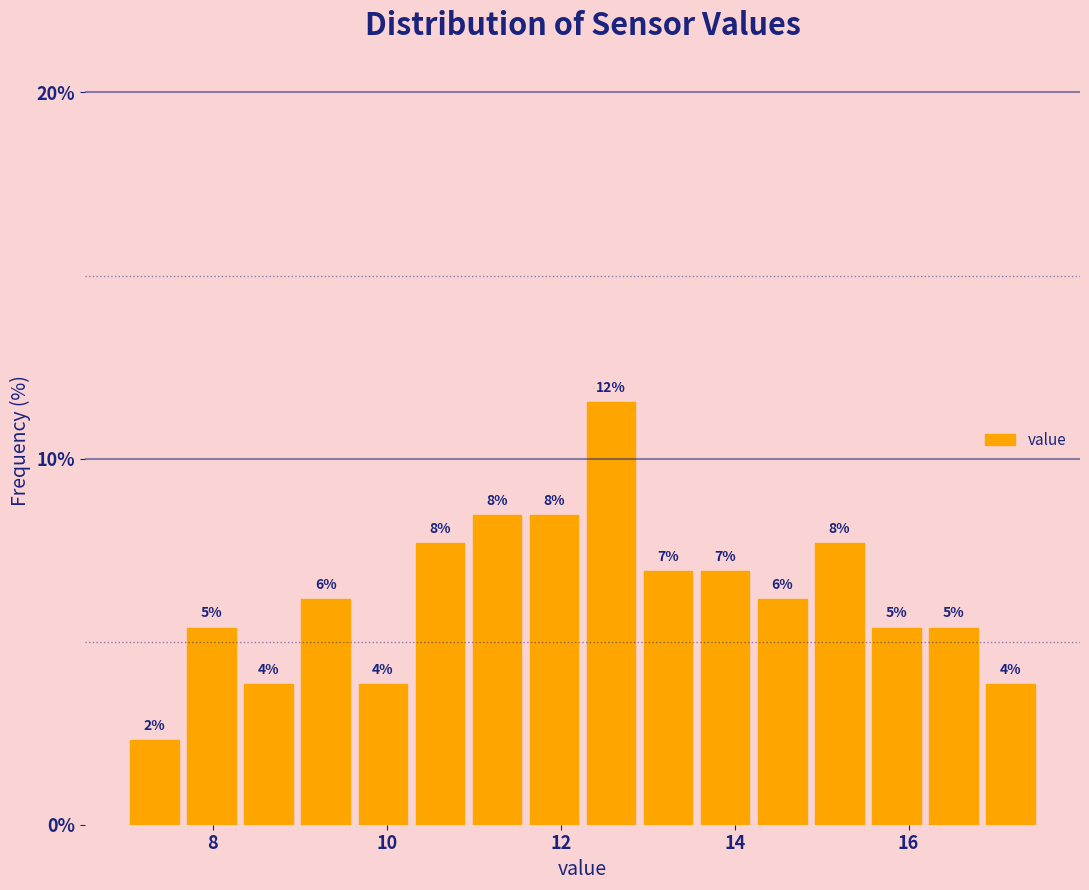

Around what value on the x-axis is the tallest bar? Give the approximate position of its centre, as read against the axis.

12.6